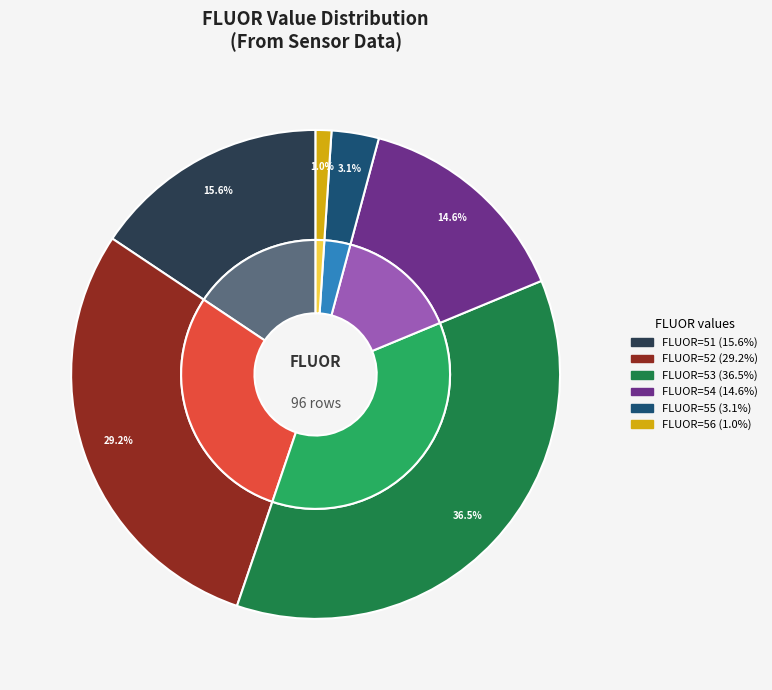

Approximately how many times larger is the value at 53 compared to 56?

35.0